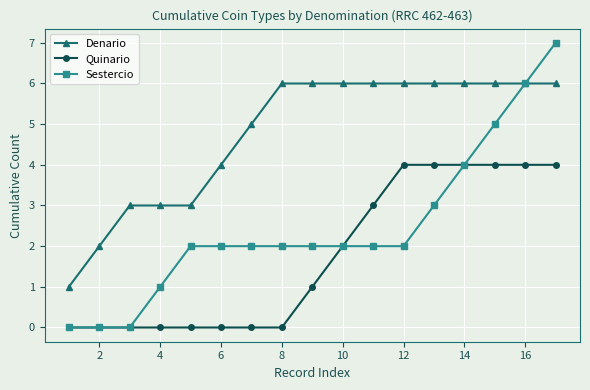

Which series has the largest total across all categories?

Denario